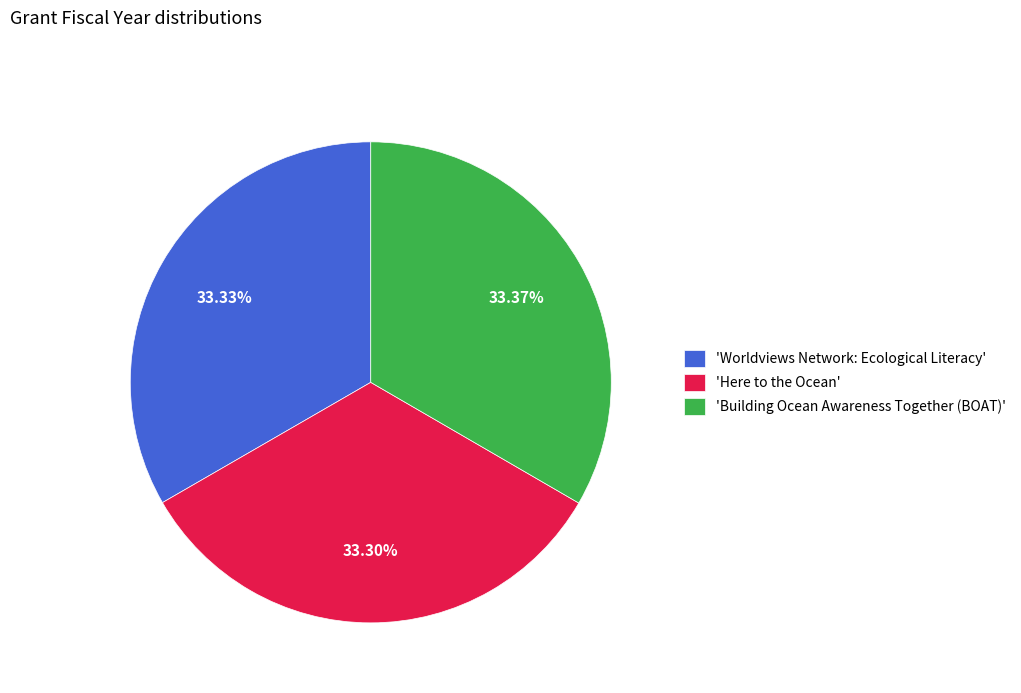

Is the sum of 'Building Ocean Awareness Together (BOAT)' and 'Here to the Ocean' greater than half?

Yes